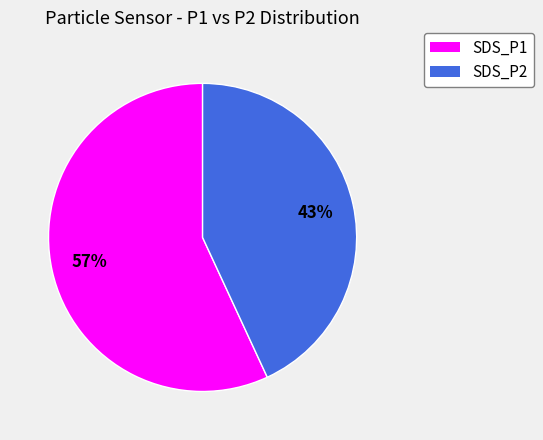

Which slice is the largest?

SDS_P1